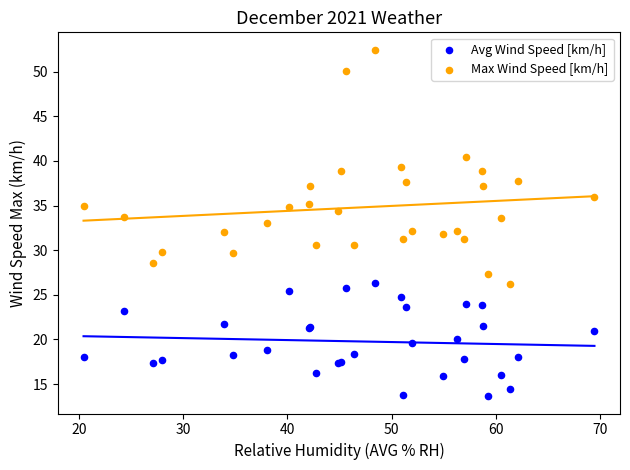

What are all the series names shown in the legend?

Avg Wind Speed [km/h], Max Wind Speed [km/h]